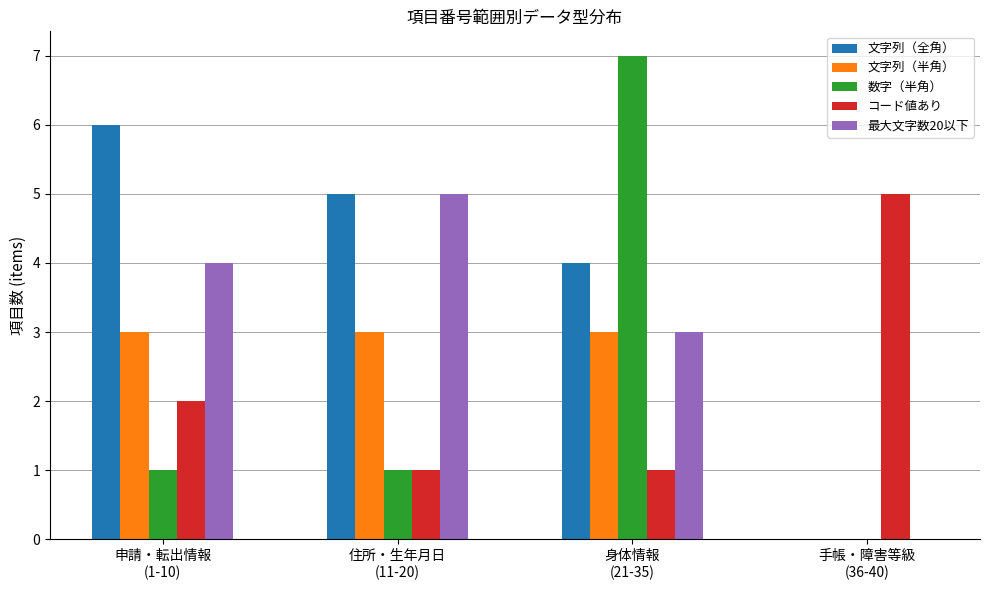

What is the sum of all コード値あり values?

9